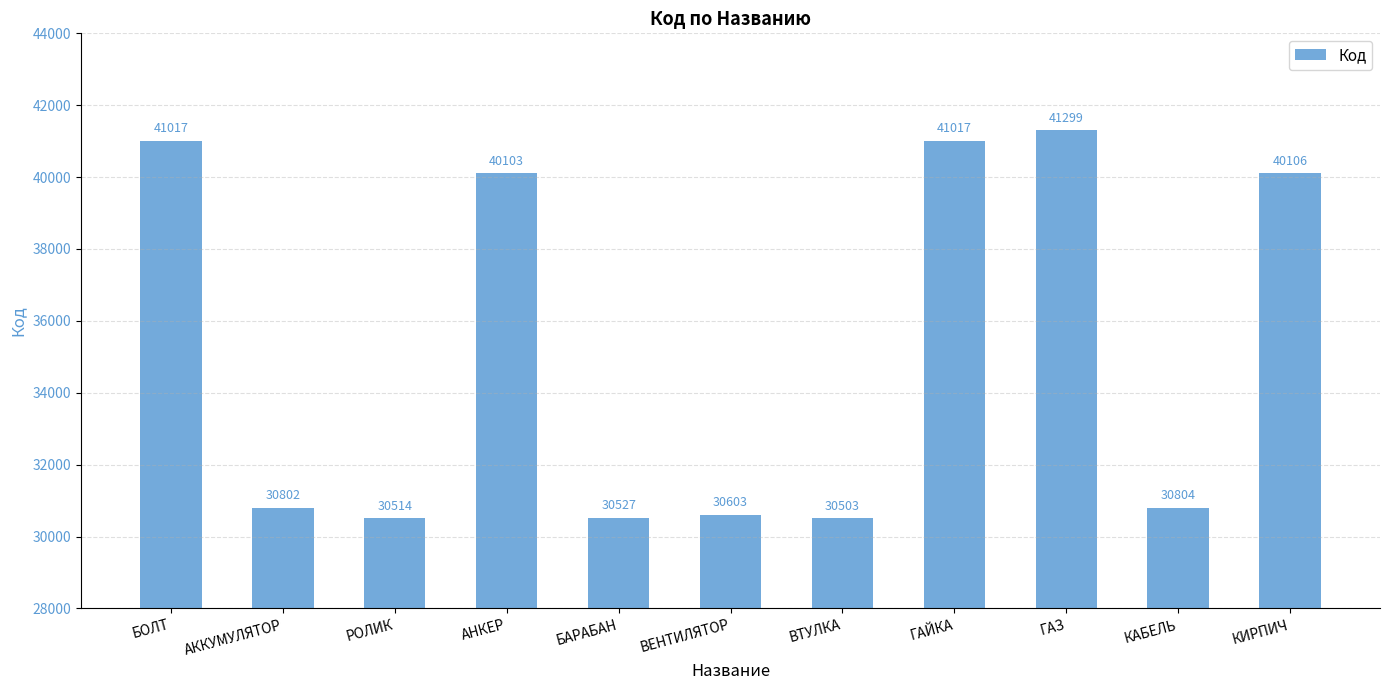

What value does the data have at БАРАБАН, to the nearest 50?

30550